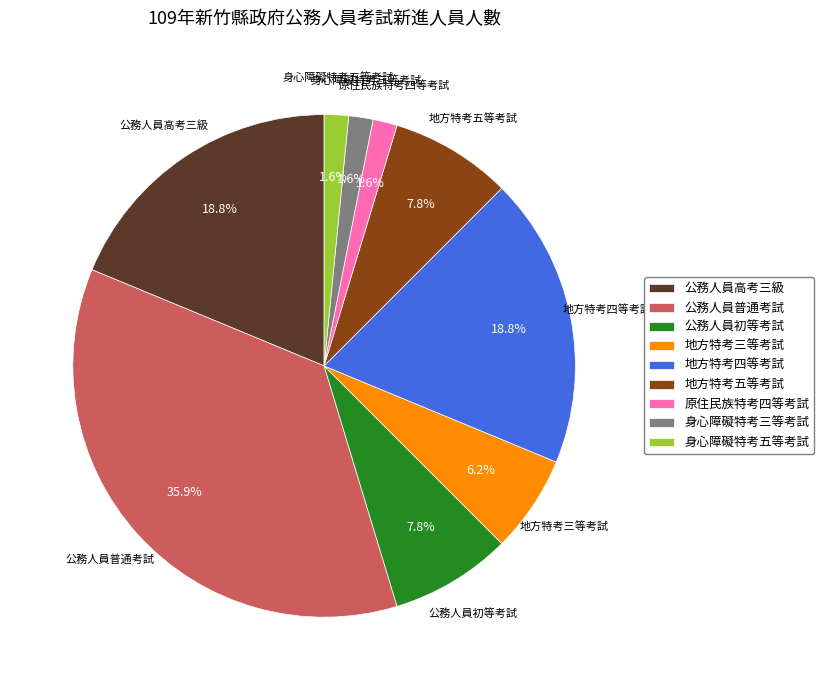

What is the ratio of the value at 公務人員高考三級 to the value at 地方特考五等考試?

2.4